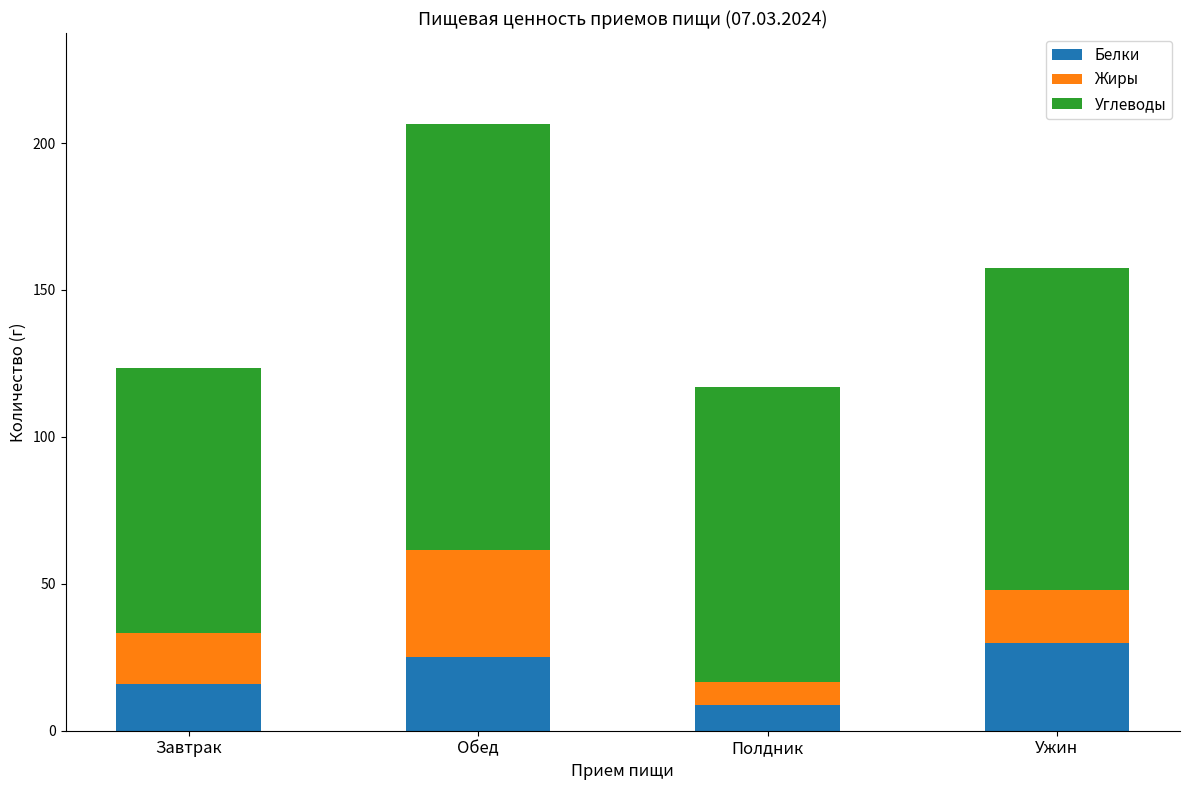

What are all the series names shown in the legend?

Белки, Жиры, Углеводы